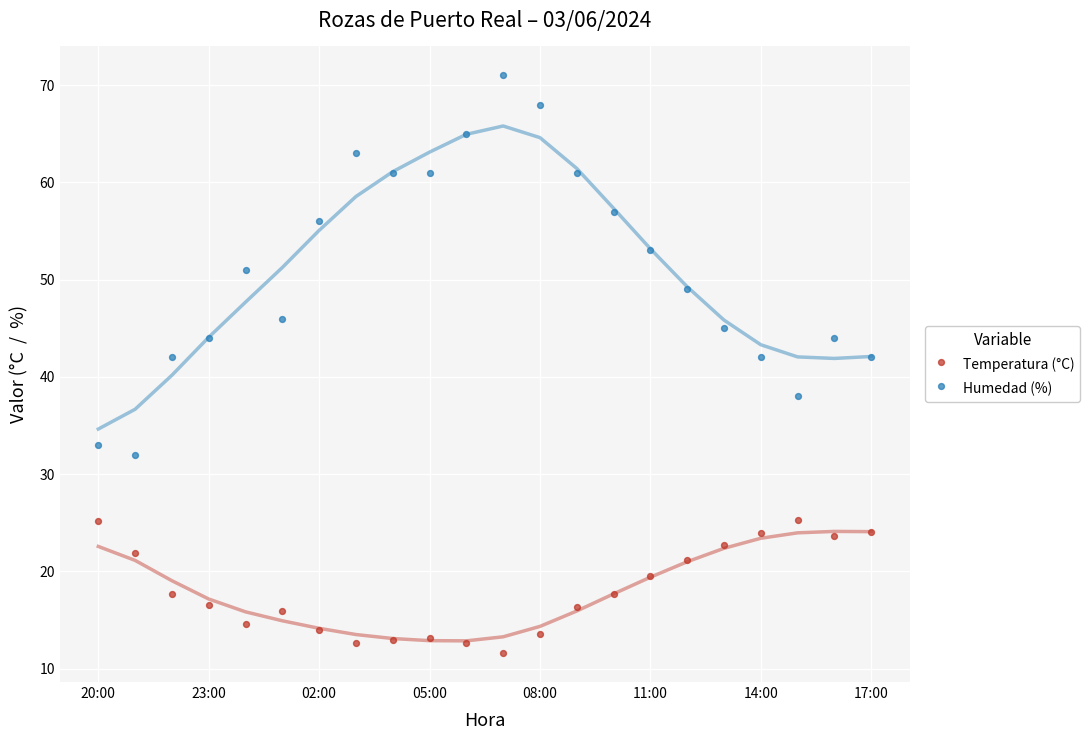

Across all data points, what is the range of Y values (max minus min)?

59.4